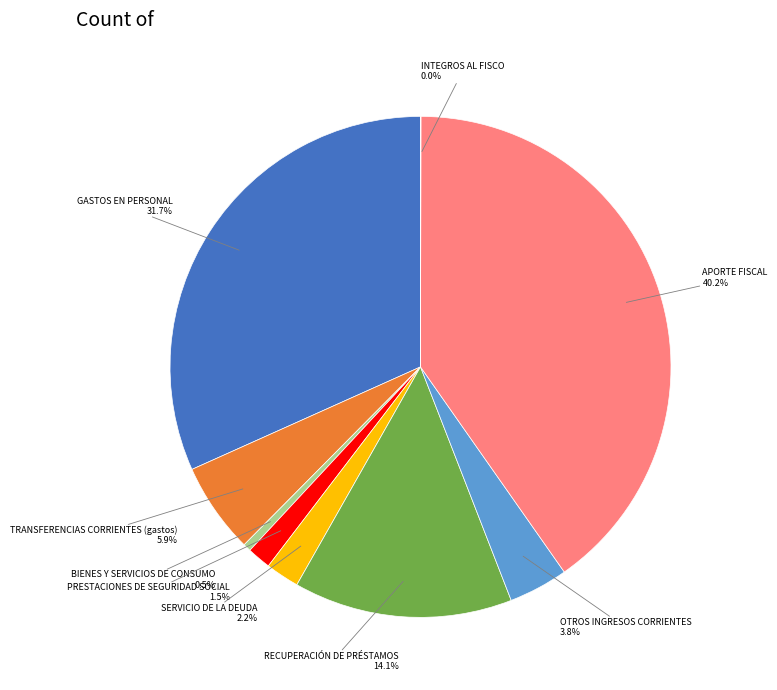

Is there any slice that represents more than half of the pie?

No